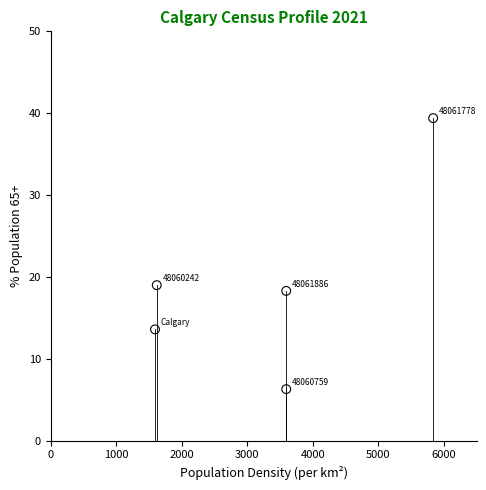

What is the average X value?

3247.3